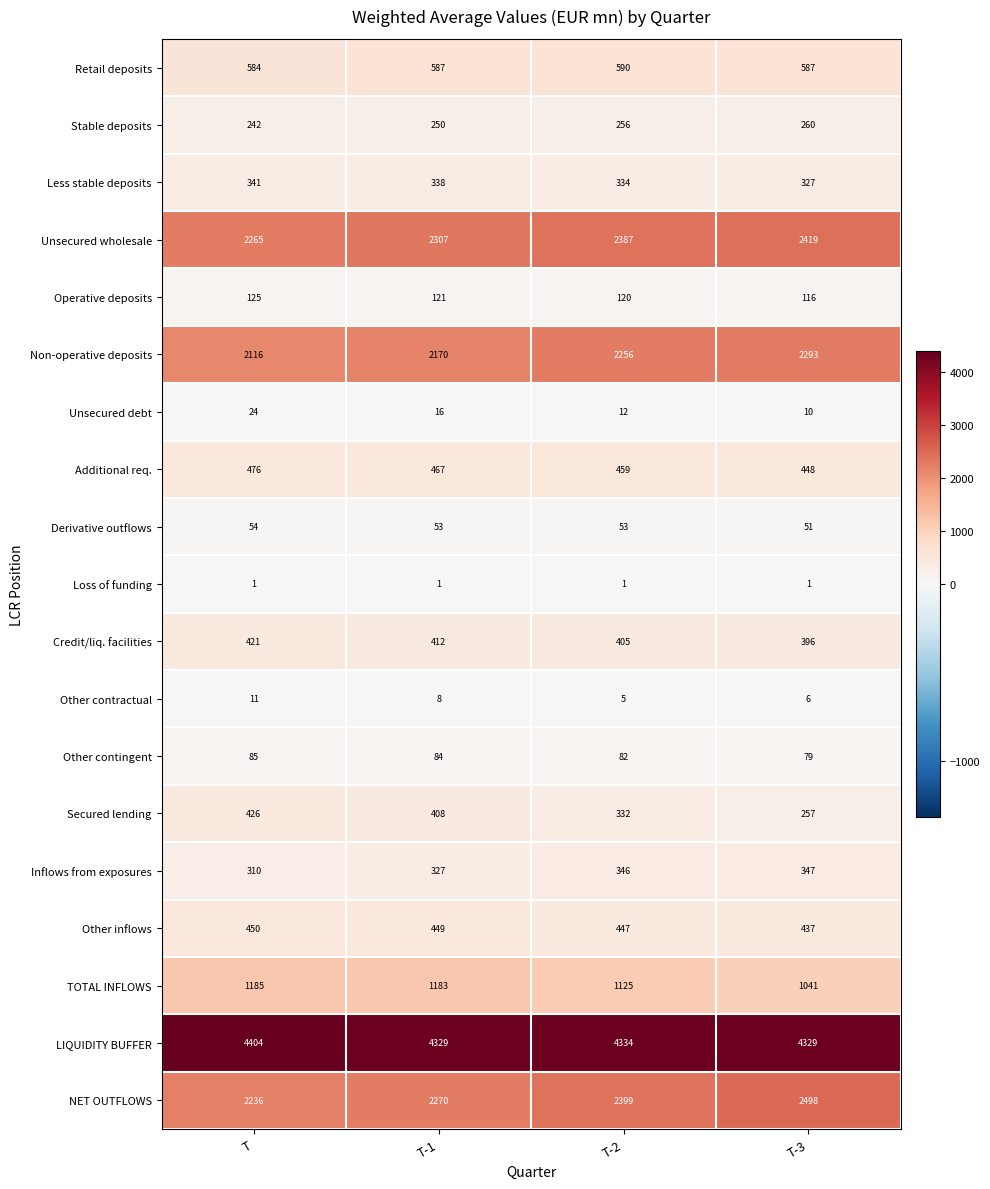

What is the smallest value displayed?

1